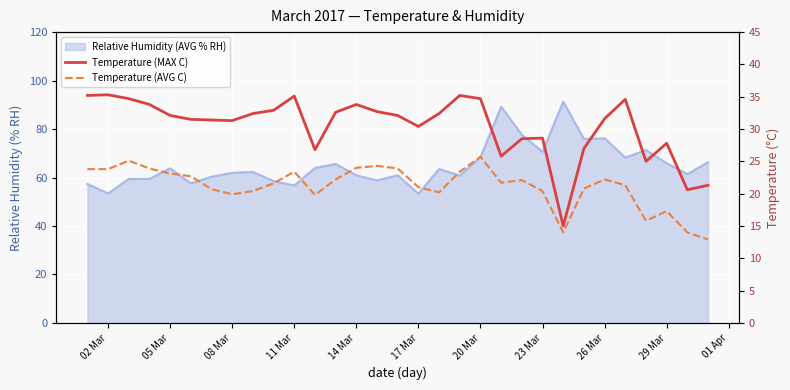

Is the value of Temperature (AVG C) at 11 Mar greater than the value of Temperature (MAX C) at 27?

No